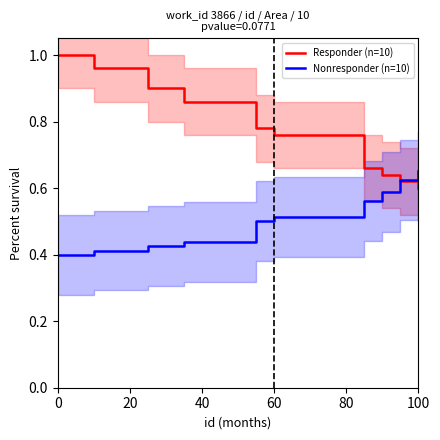

What is the maximum value for Responder (n=10)?

1.0